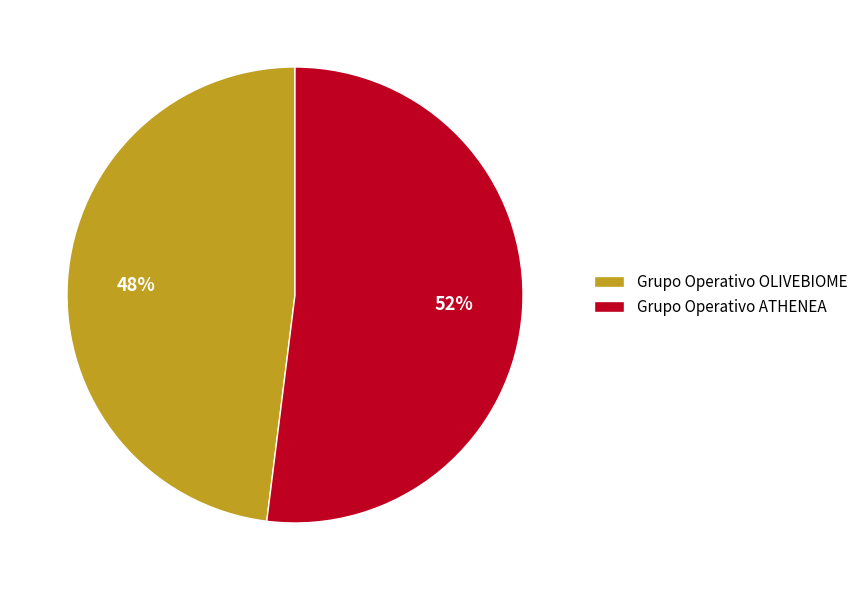

How many slices are in this pie chart?

2